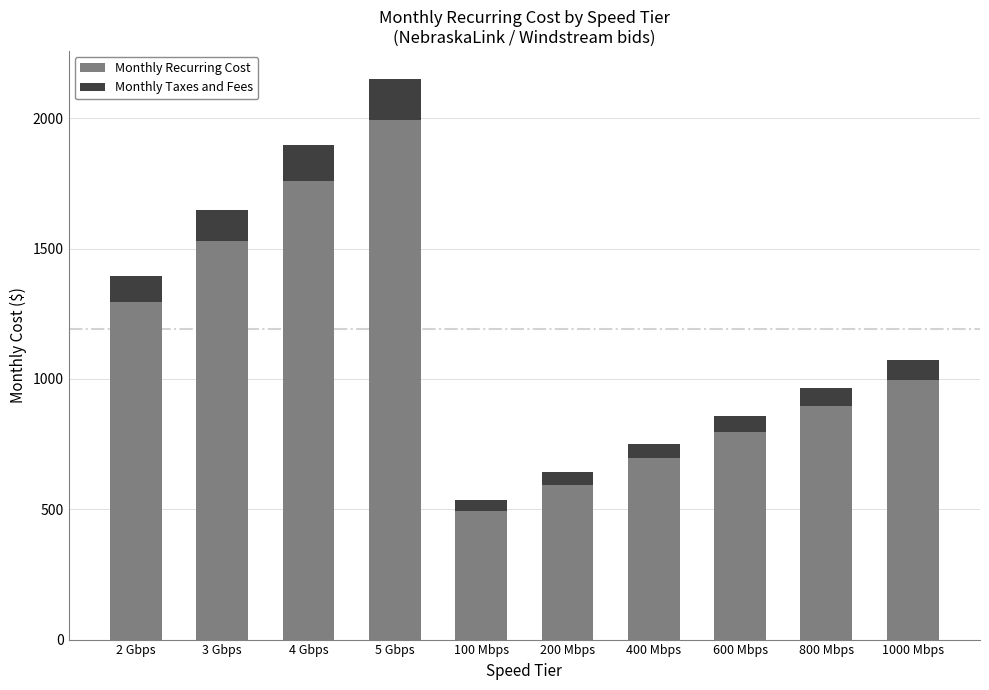

Are the bars horizontal?

No